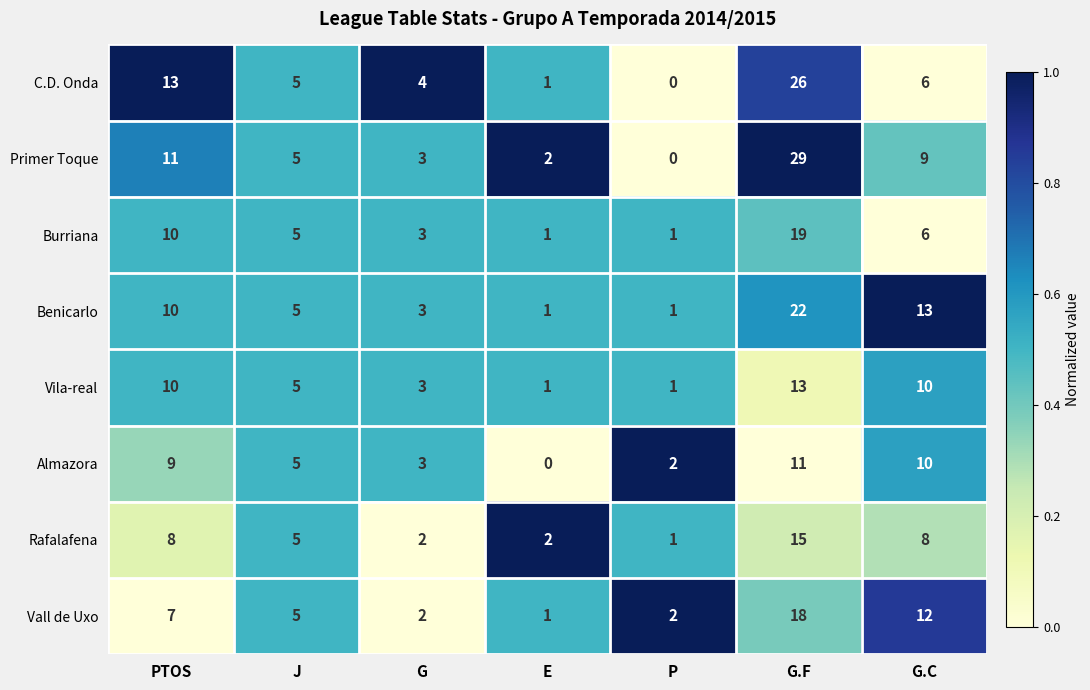

True or false: C.D. Onda has a value of 6 at G.C.

True